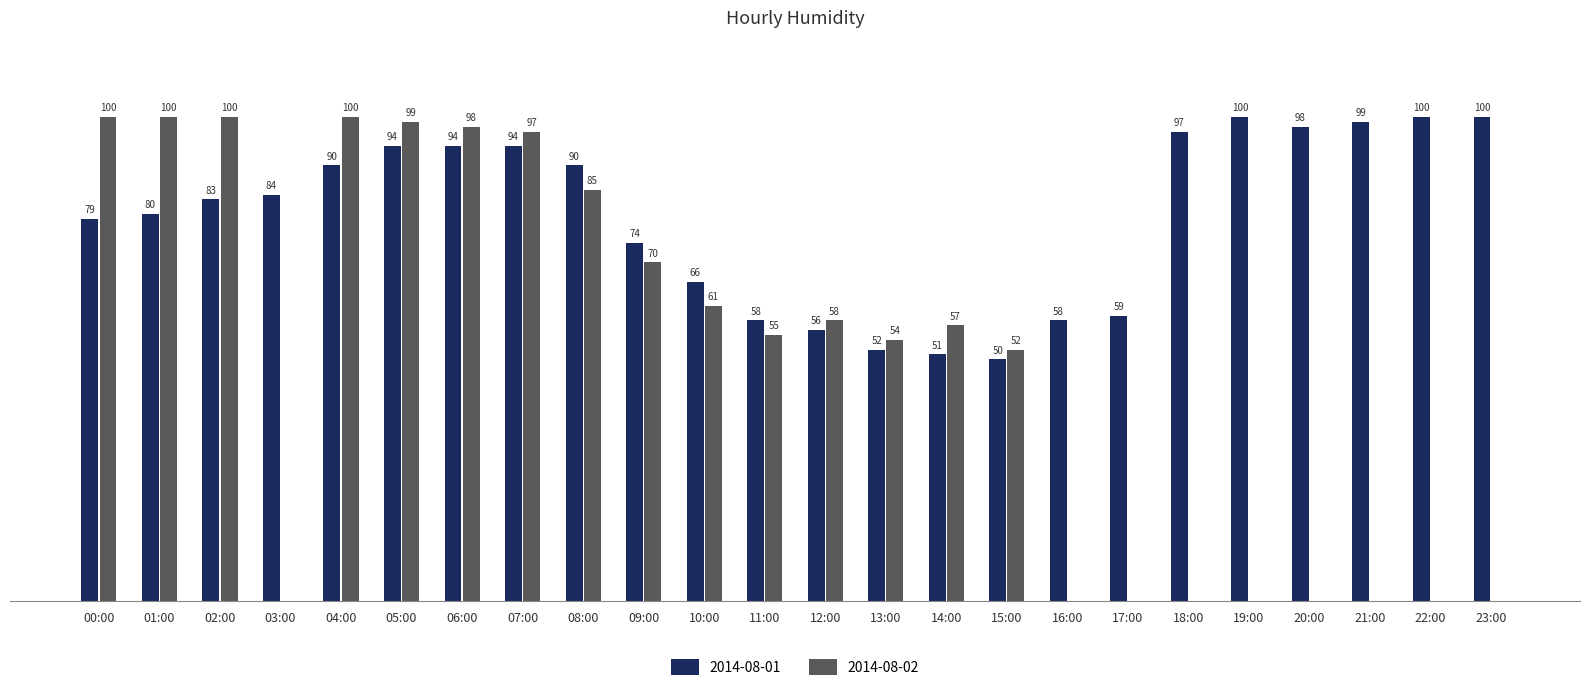

Are the bars grouped side by side (vs. stacked)?

Yes